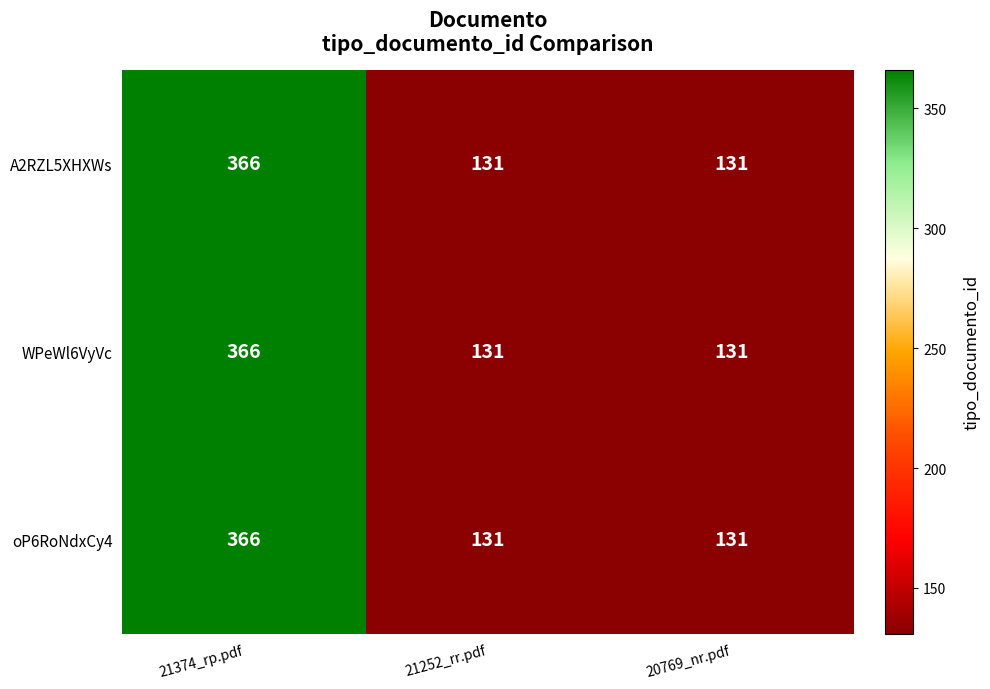

Which category has the highest value in the oP6RoNdxCy4 series?

21374_rp.pdf